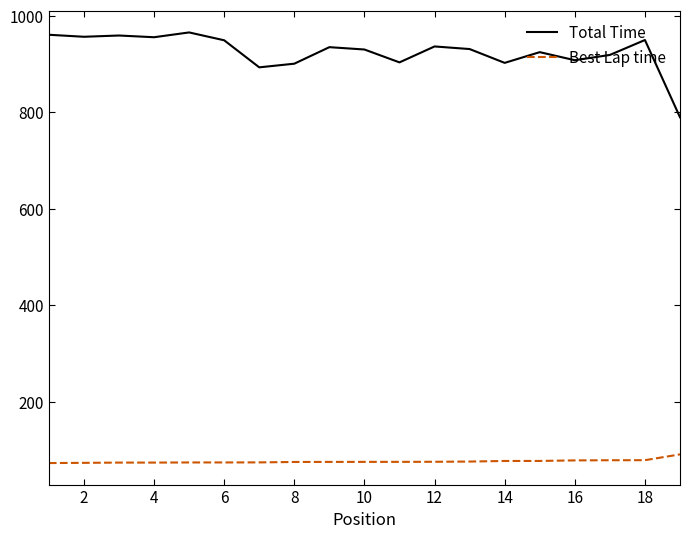

At how many categories does at least one series exceed 381?

19